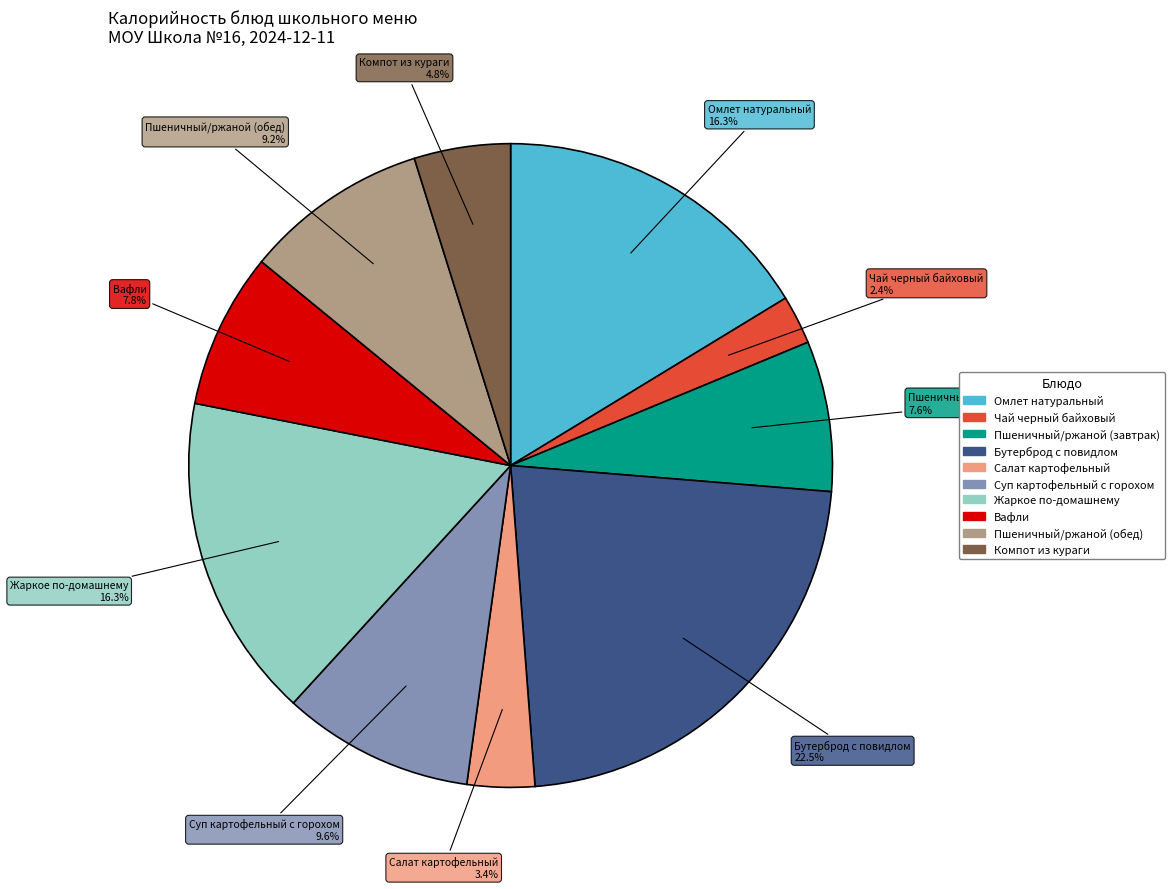

Does any single category account for the majority?

No